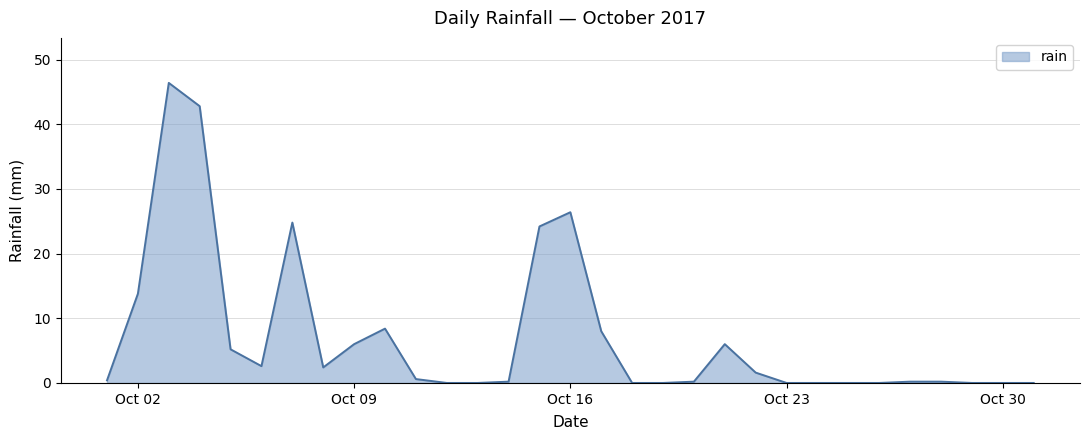

How many lines are shown in the chart?

1